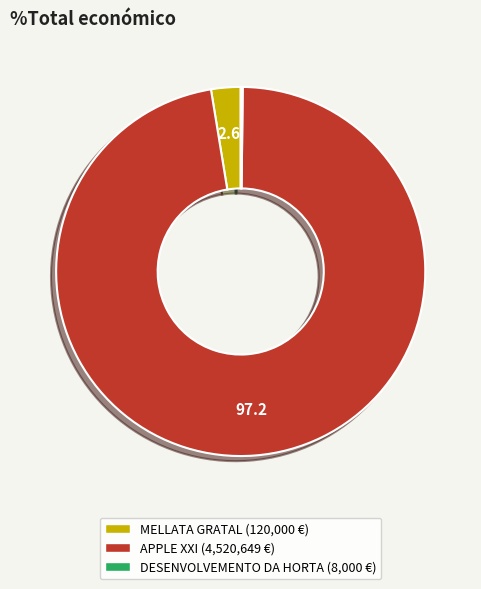

Does any single category account for the majority?

Yes